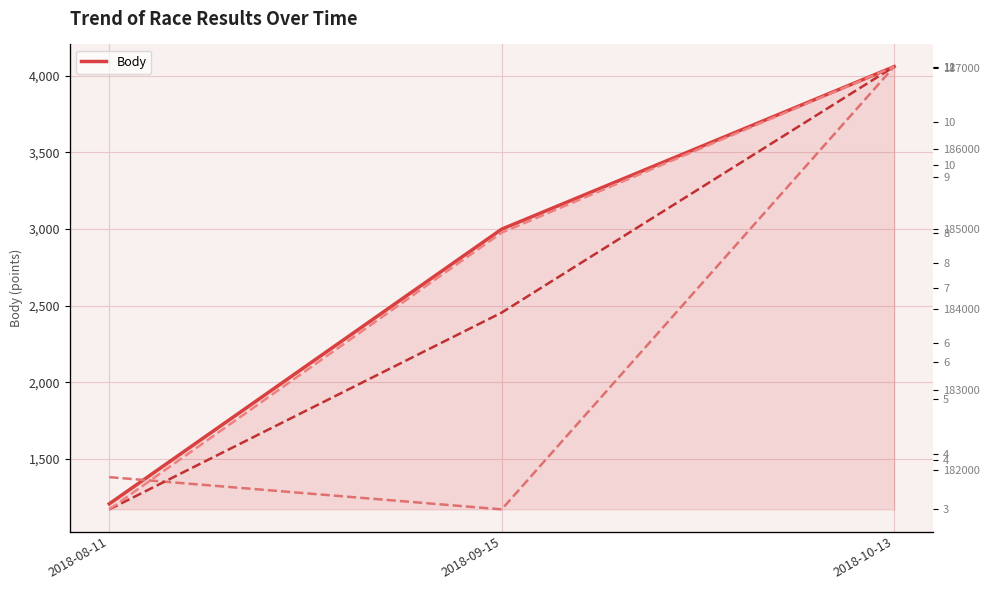

What is the value of the Pořadí point at the 2nd from the left?

8